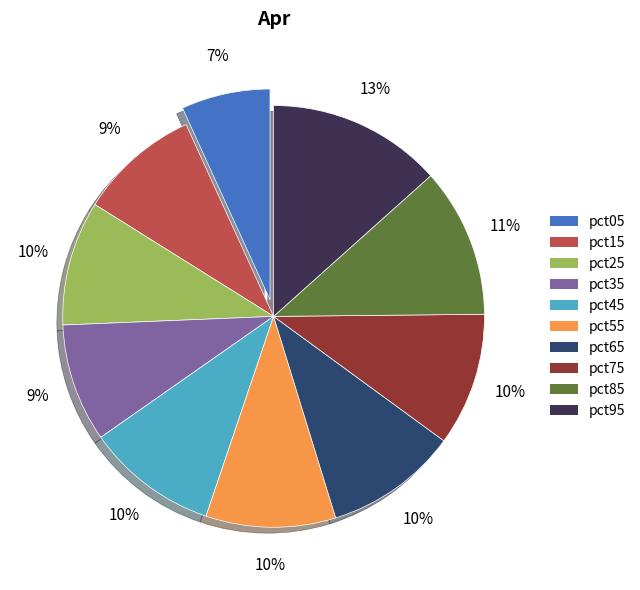

Does pct95 account for over 50% of the chart?

No